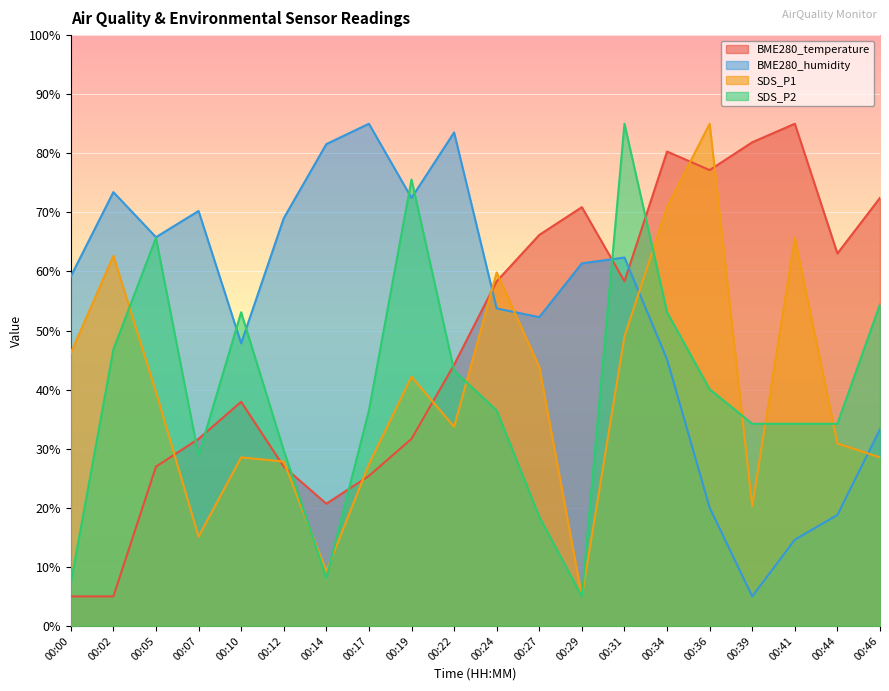

At which label does SDS_P1 first exceed 39?

00:00